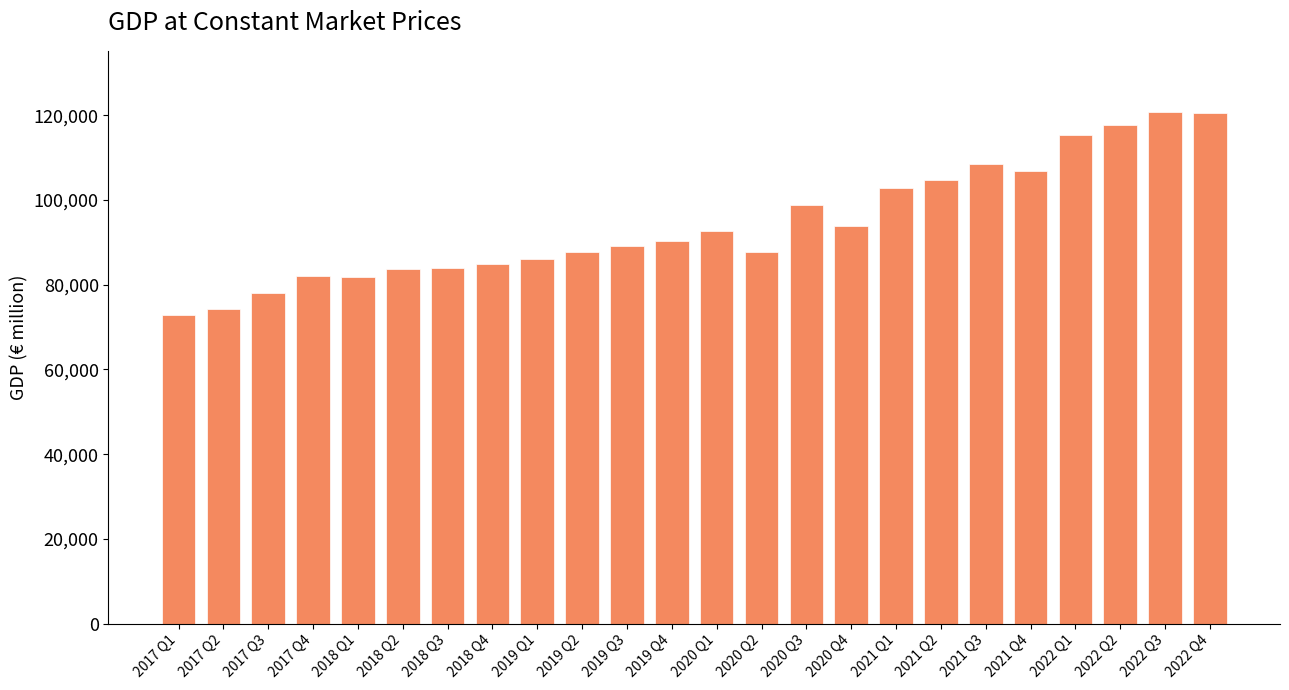

What is the change in value from 2019 Q2 to 2020 Q4?

+6313.0